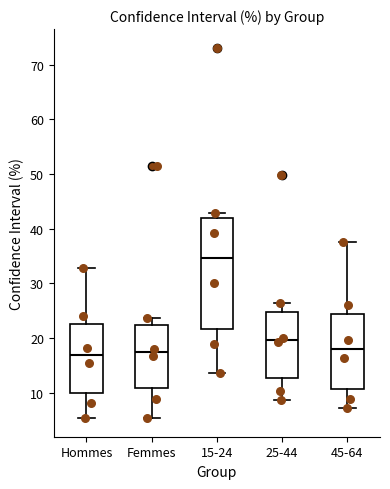

Which box's median line is the highest?

15-24